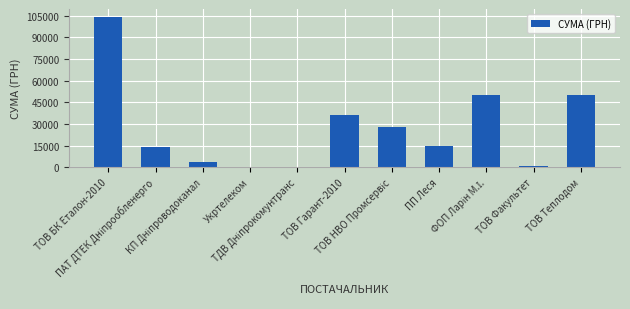

At which category does the chart reach its peak across all series?

ТОВ БК Еталон-2010